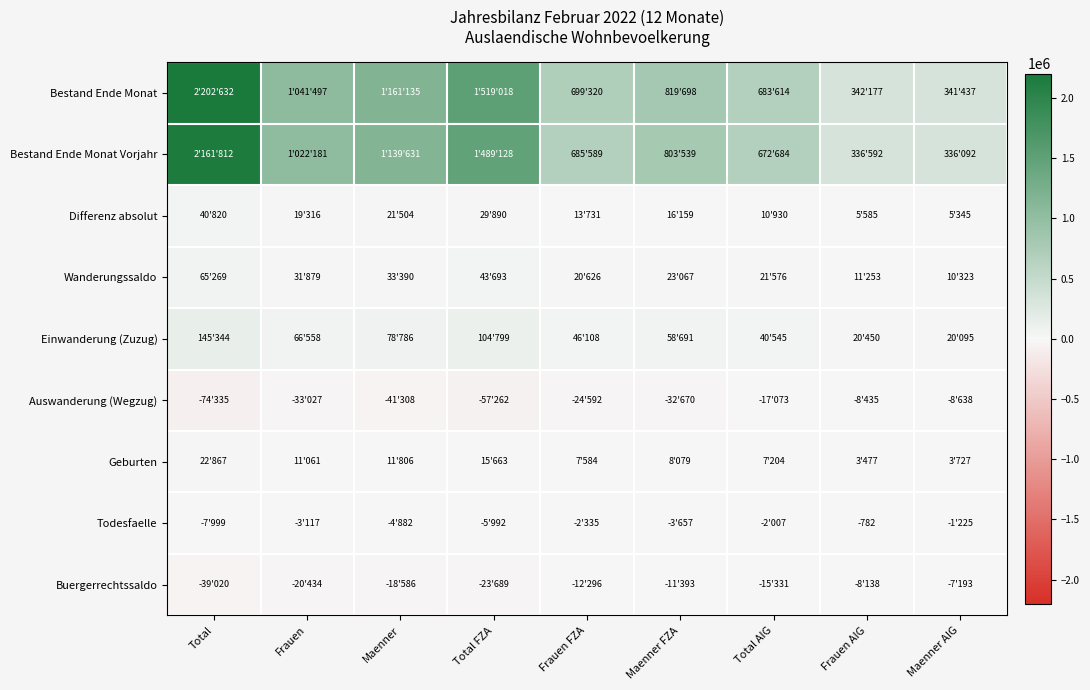

Is the value of Geburten at Frauen AIG greater than the value of Buergerrechtssaldo at Frauen?

Yes